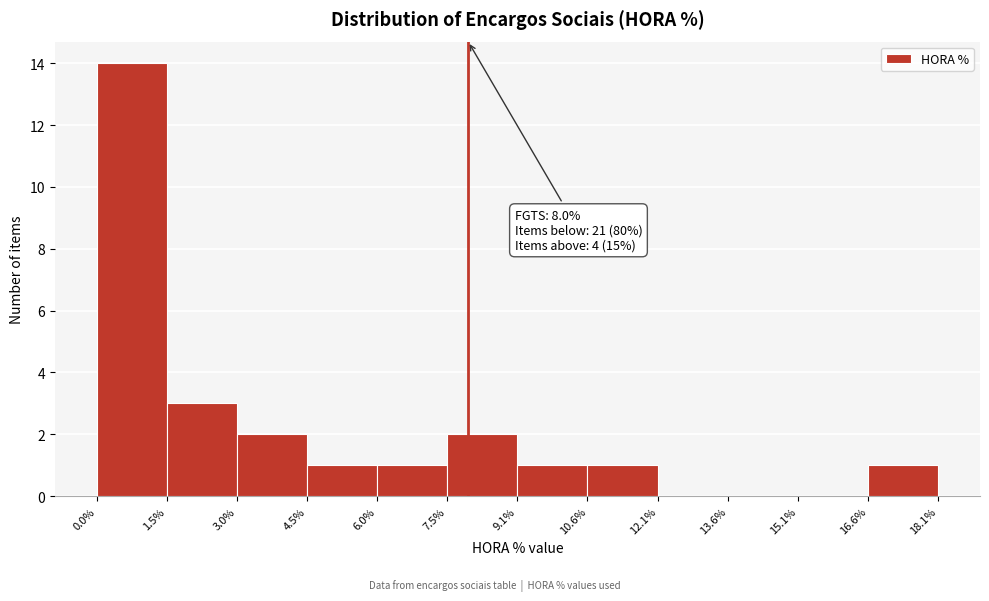

Over which range of the x-axis is the bar tallest?

0.0% to 1.5%